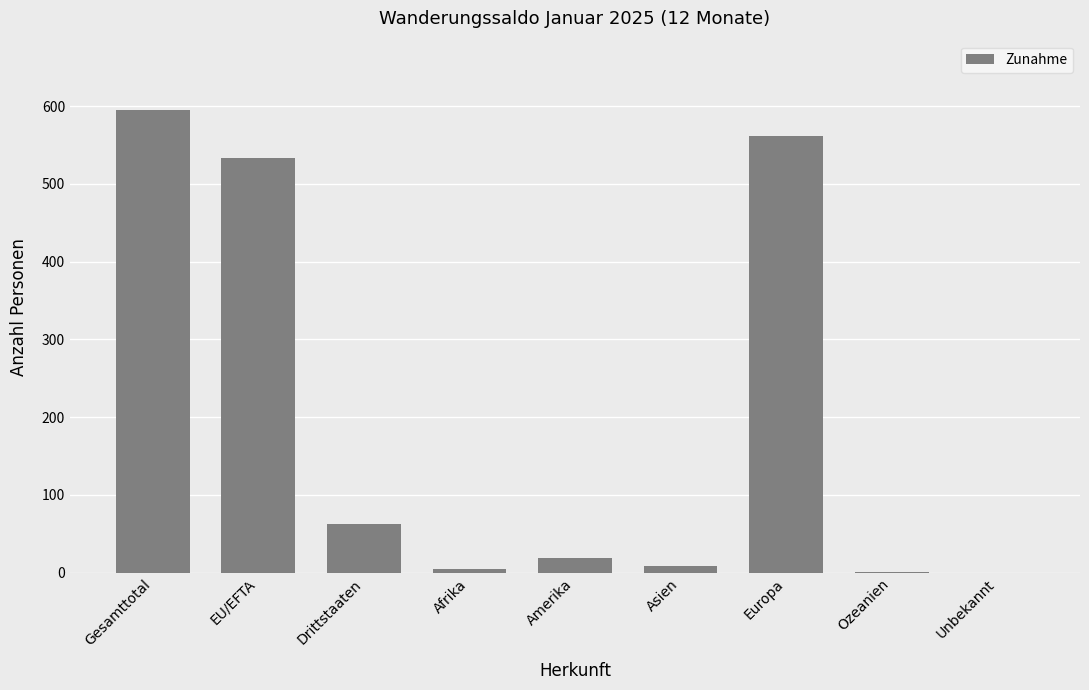

What is the sum of the values at Unbekannt and Europa?

562